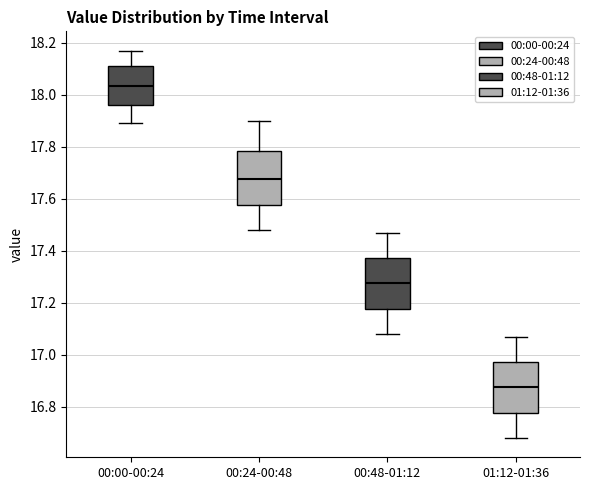

Reading left to right, read every box against the y-axis: the position of its median line, the range the box covers, and the ends of its whiskers. The values are not printed on the chart, so give them approximately, as read against the axis.

00:00-00:24: median 18.04, box 17.96 to 18.12, whiskers 17.90 to 18.18
00:24-00:48: median 17.68, box 17.58 to 17.78, whiskers 17.48 to 17.90
00:48-01:12: median 17.28, box 17.18 to 17.38, whiskers 17.08 to 17.48
01:12-01:36: median 16.88, box 16.78 to 16.98, whiskers 16.68 to 17.08